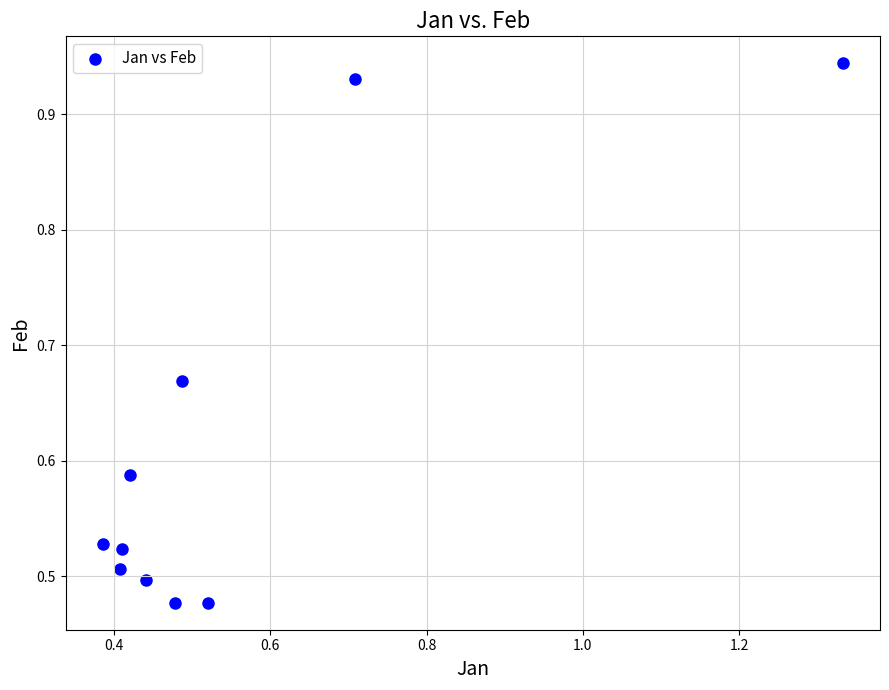

How many points are shown in the scatter plot?

10